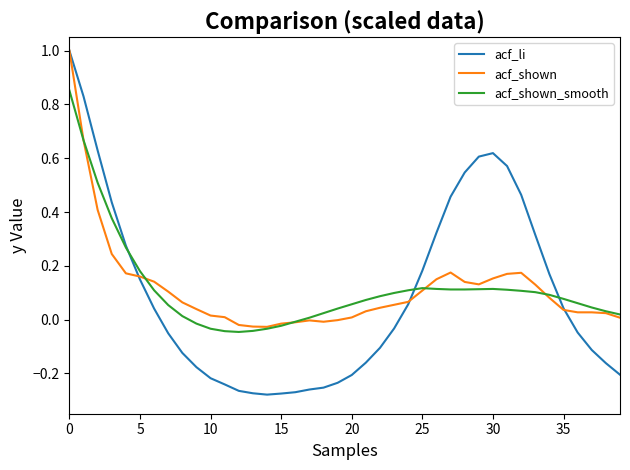

Which series has the widest spread of values?

acf_li